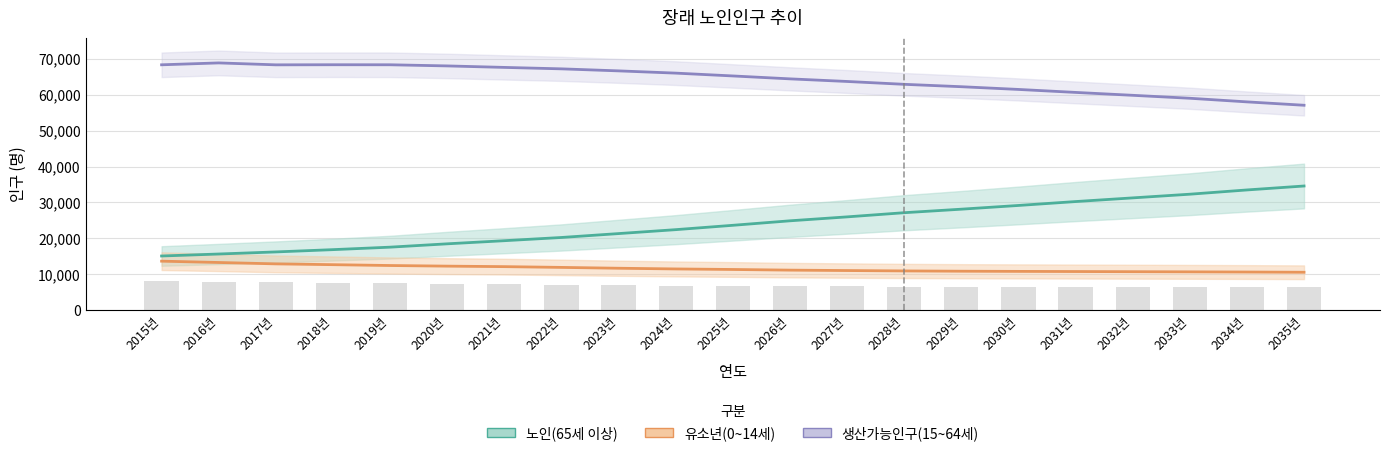

Which label corresponds to the largest value in the chart?

2016년